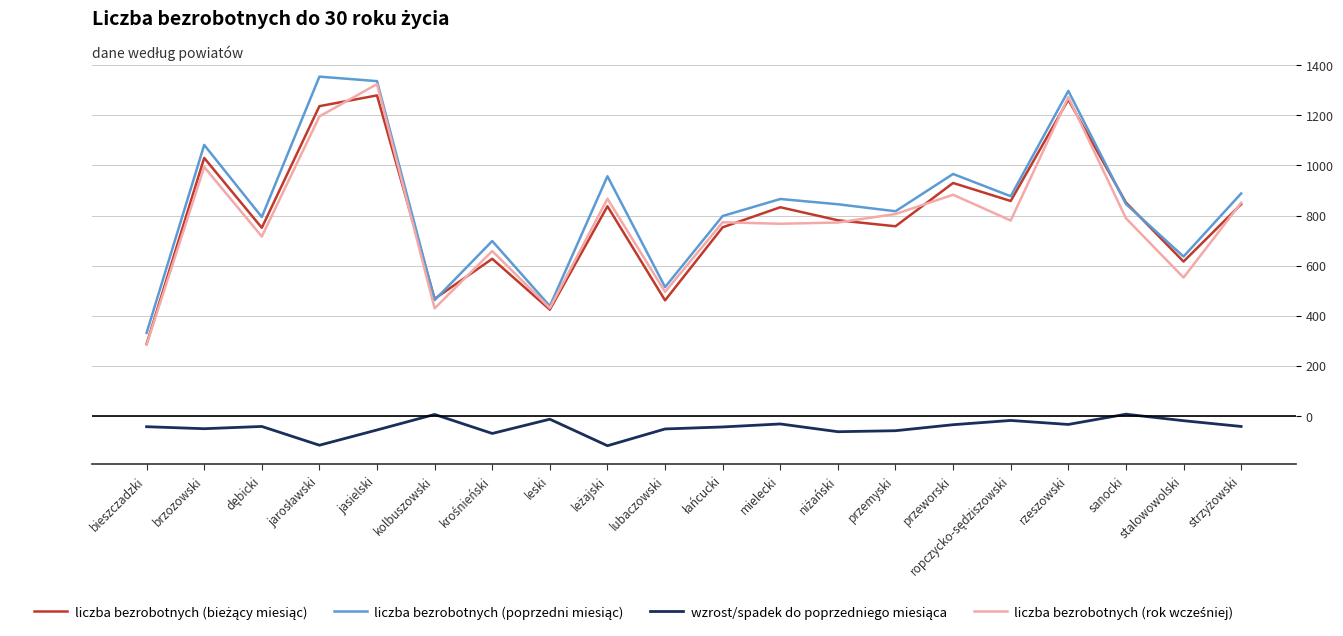

What is the maximum value shown in the chart?

1355